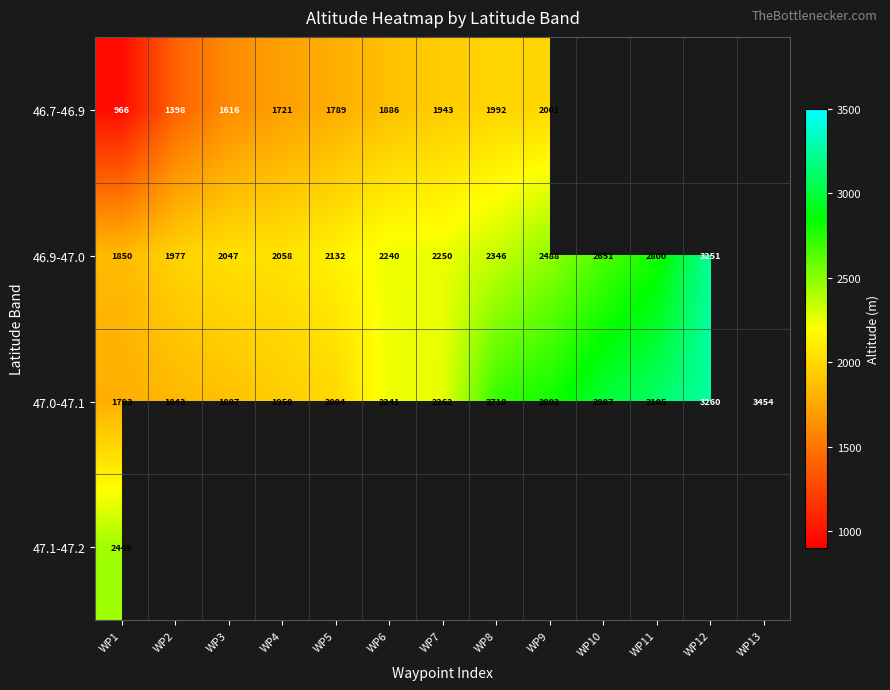

Between WP1 and WP2, which is larger?

WP2